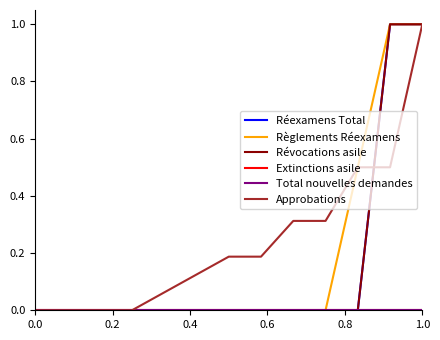

Does the chart have visible grid lines?

No